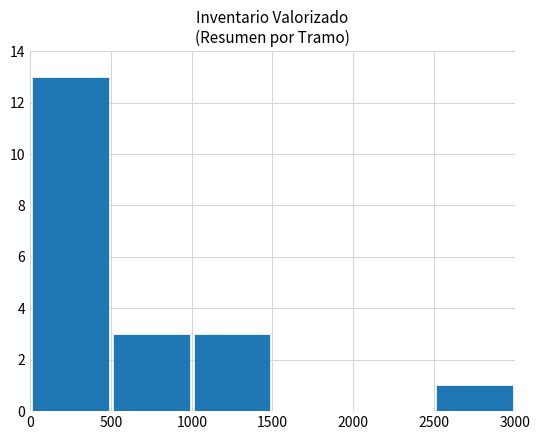

What is the maximum value shown in the chart?

13